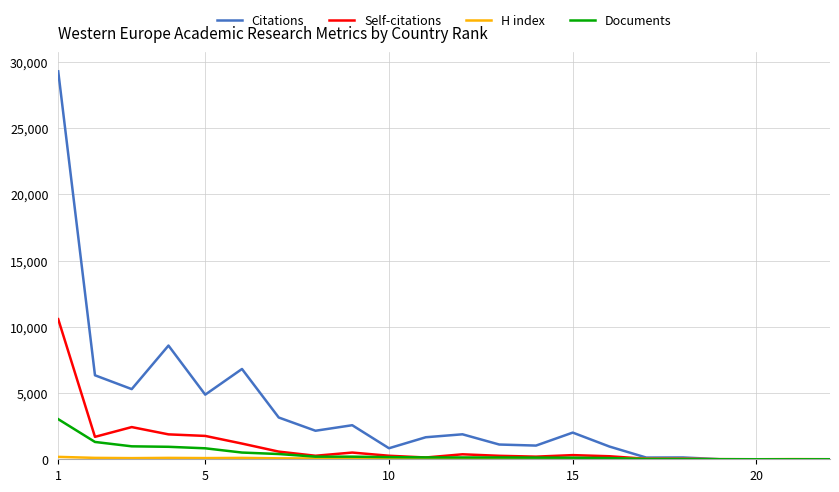

Which series has the widest spread of values?

Citations